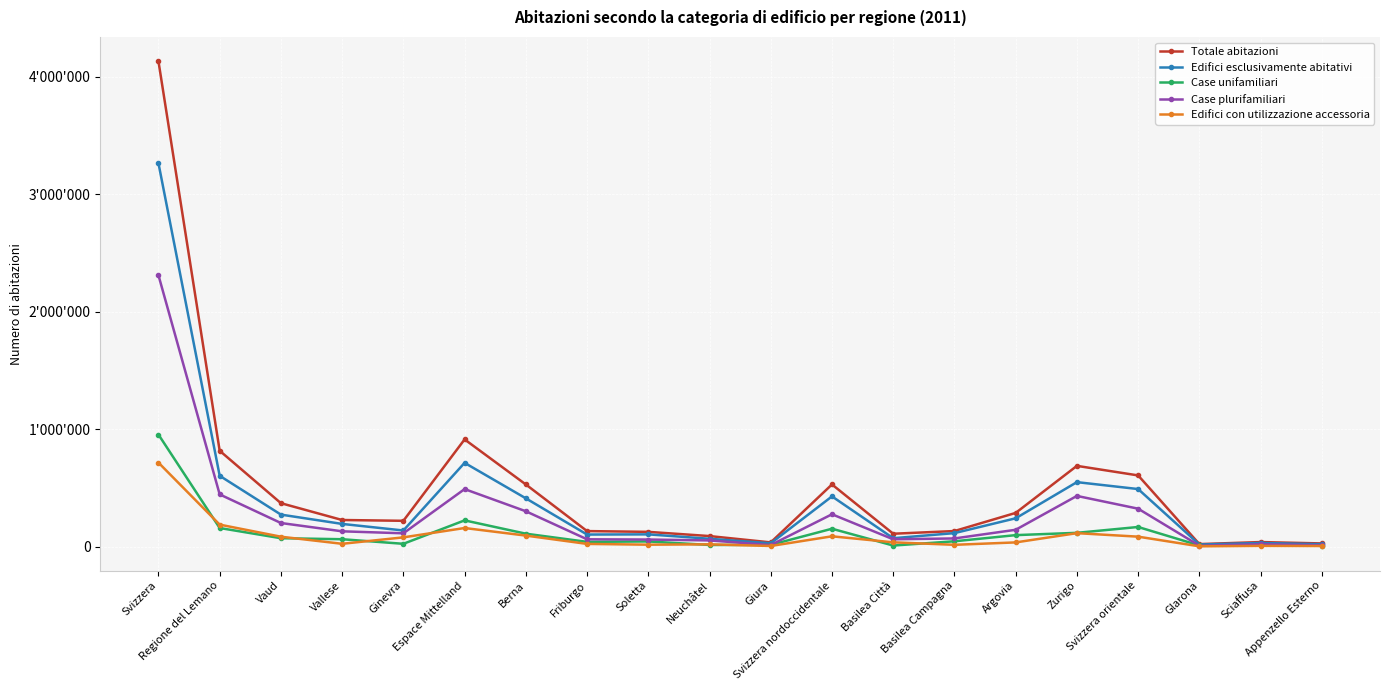

Is this an area chart (filled region under the line)?

No